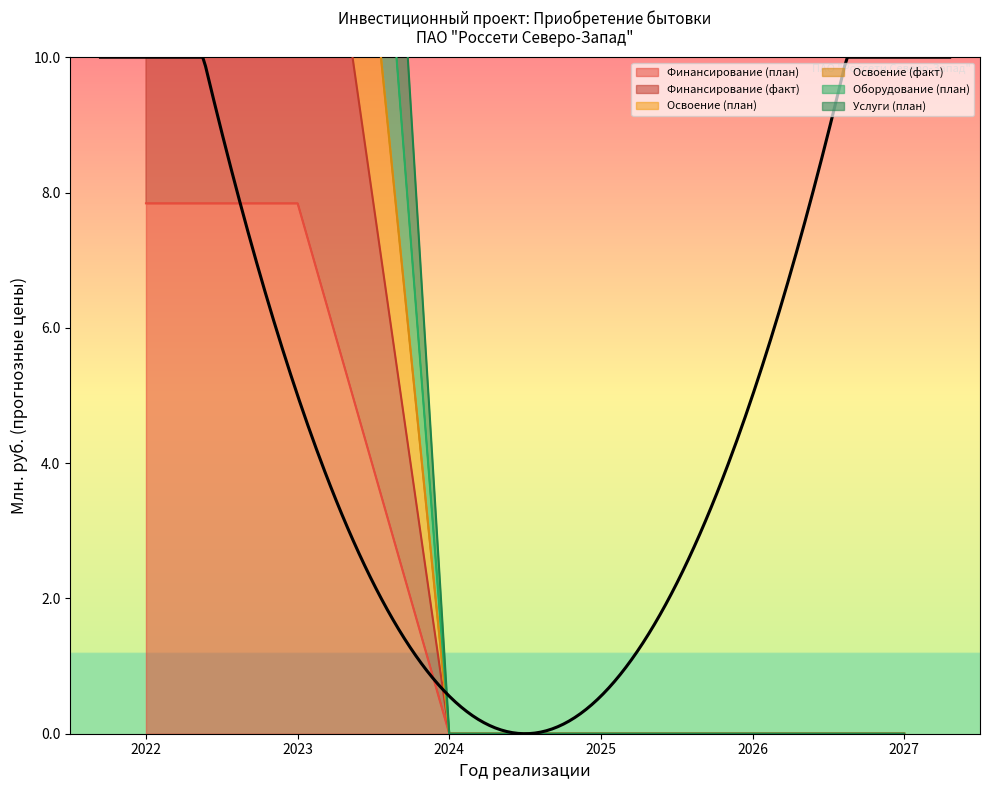

What is the total value across all series at 2023?

96.7